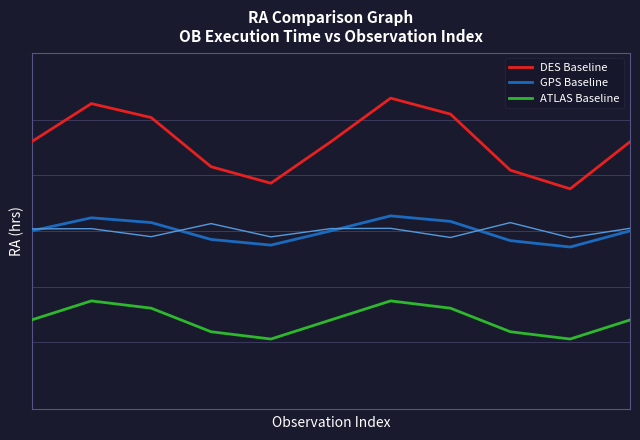

Which series has the widest spread of values?

DES Baseline